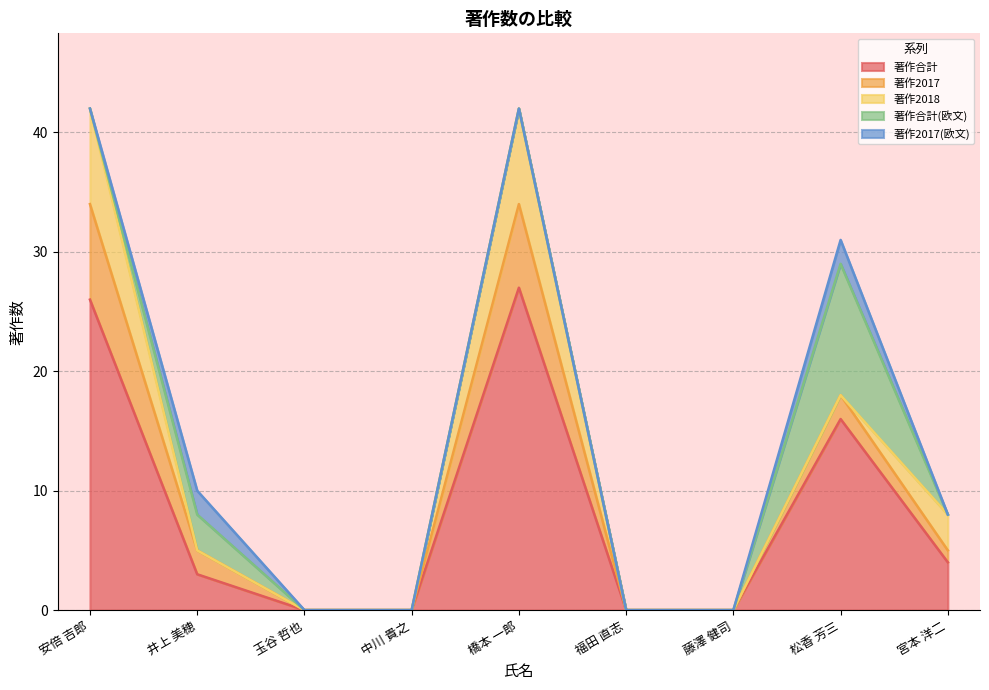

True or false: 著作合計 has a value of 15 at 玉谷 哲也.

False